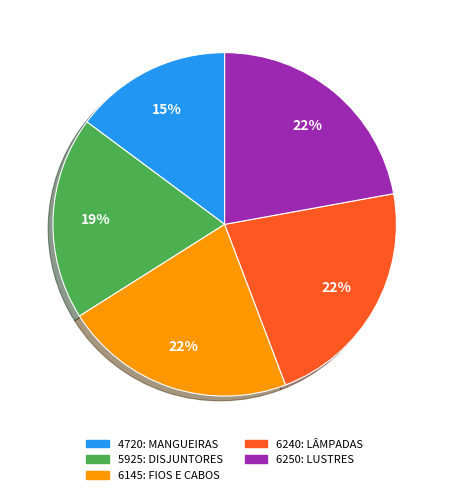

To the nearest percent, what is the difference between the 6250: LUSTRES and 5925: DISJUNTORES slice percentages?

3%